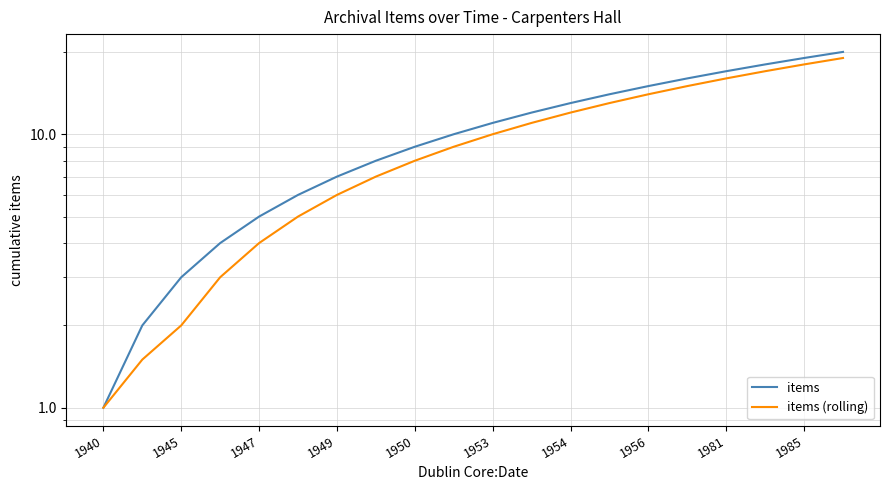

What is the greatest value displayed?

20.0